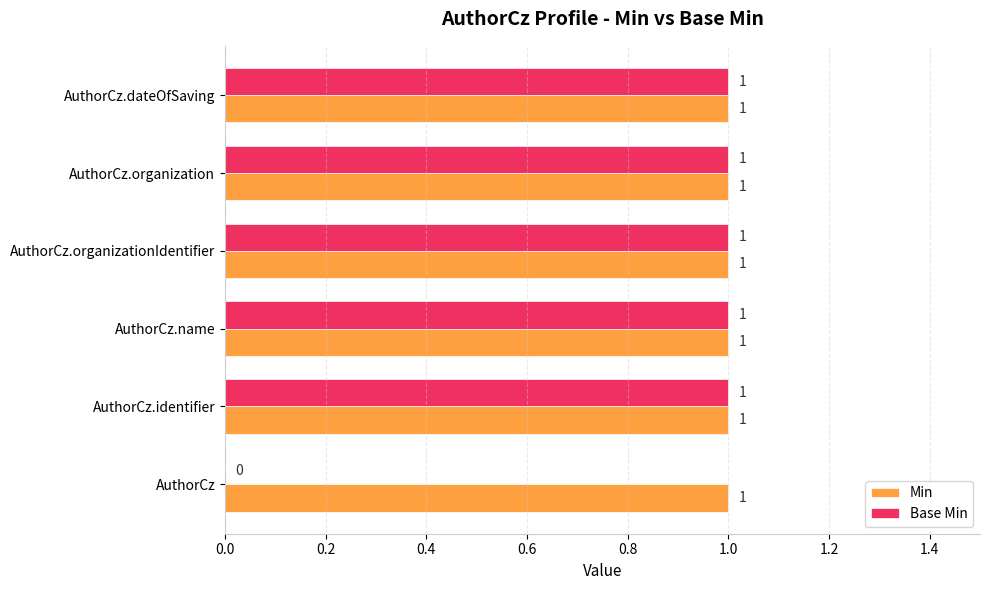

What is the sum of all Base Min values?

5